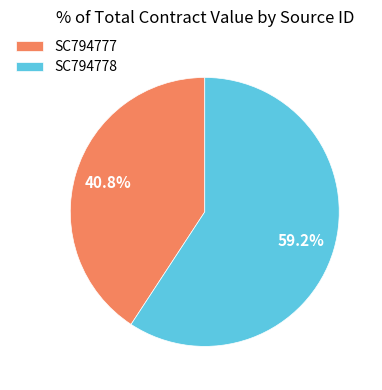

Is there any slice that represents more than half of the pie?

Yes